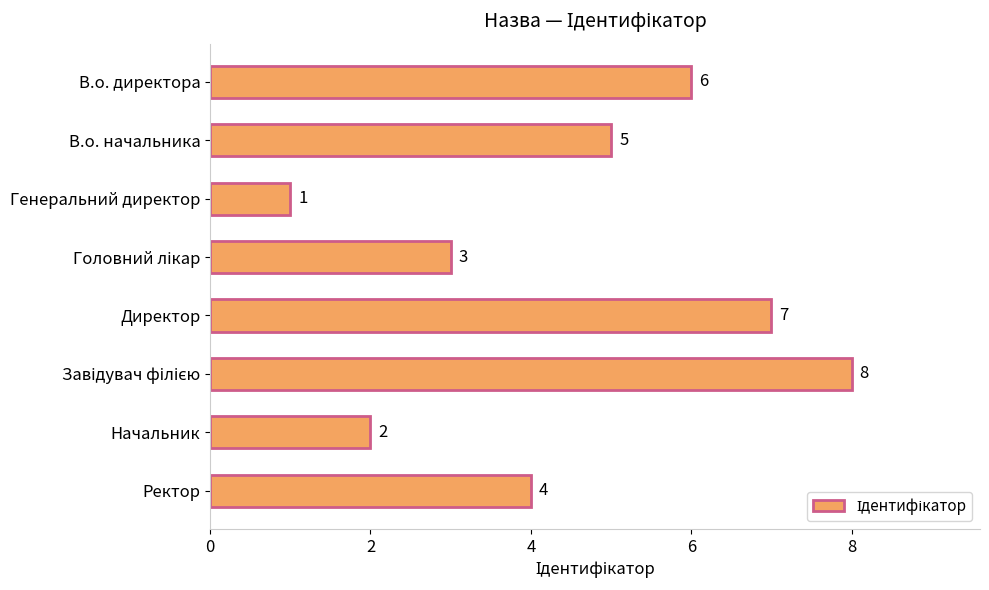

Are the bars grouped side by side (vs. stacked)?

No